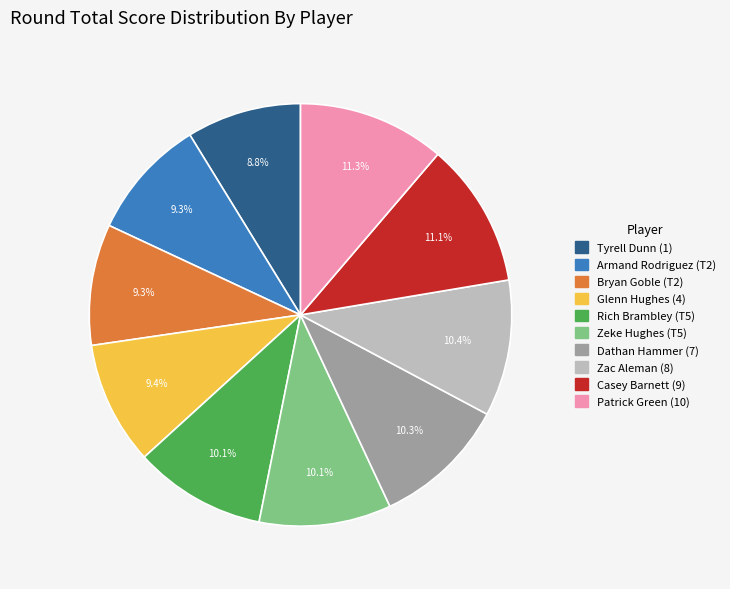

Do Zac Aleman (8) and Dathan Hammer (7) together represent more than half of the pie?

No